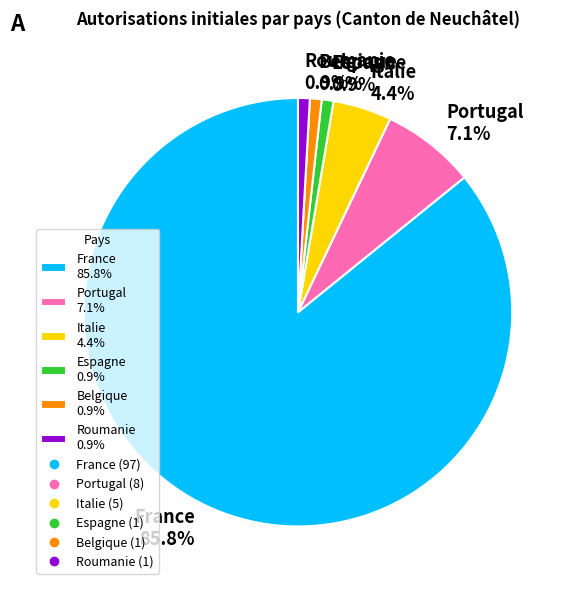

Which slice represents more than half of the pie?

France 85.8%